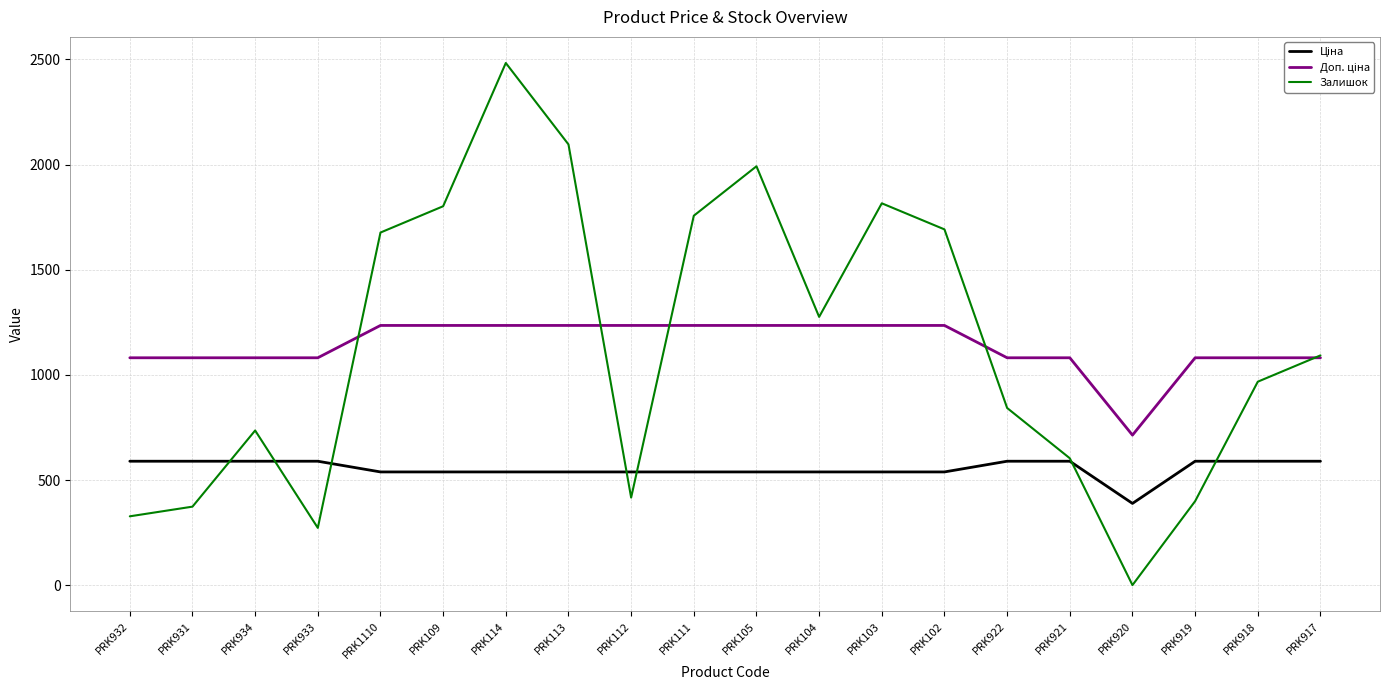

What is the total value across all series at PRK921?

2275.6